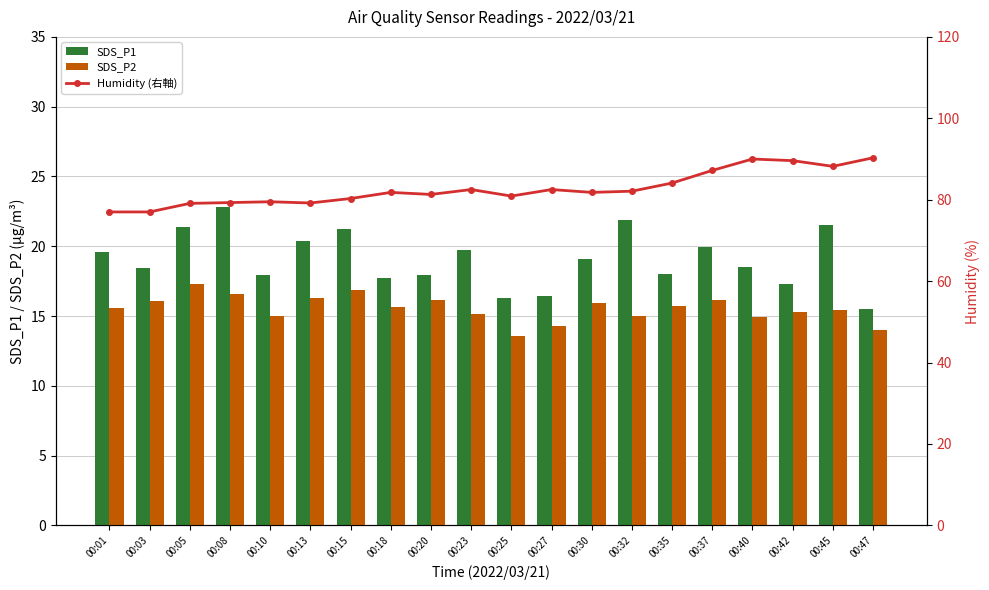

Which has a higher value, 00:47 or 00:05?

00:05